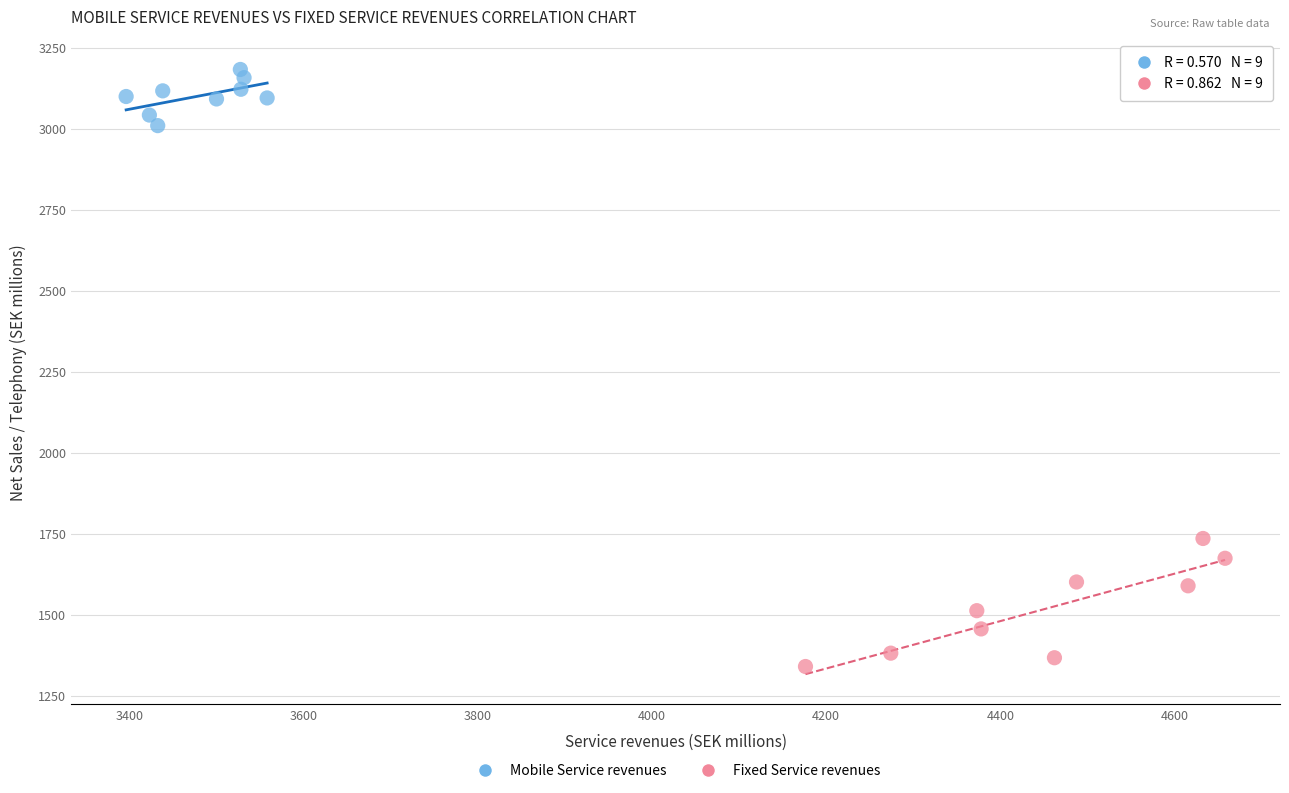

Which series has the widest spread of Y values?

Fixed Service revenues